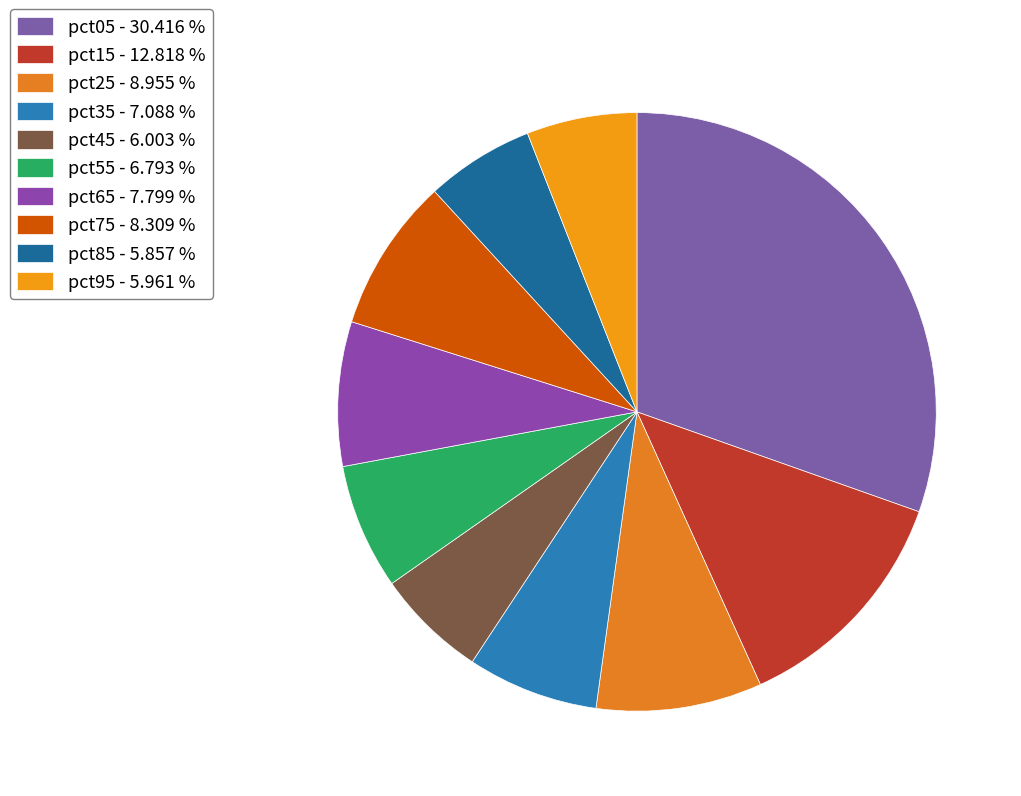

Is it true that pct35 is 7% of the pie?

True